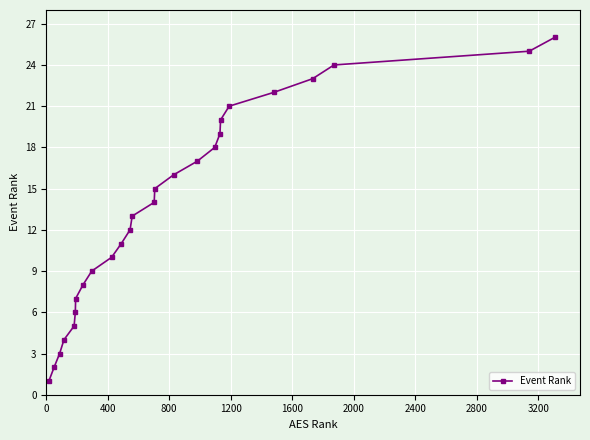

How many values are below 14?

13